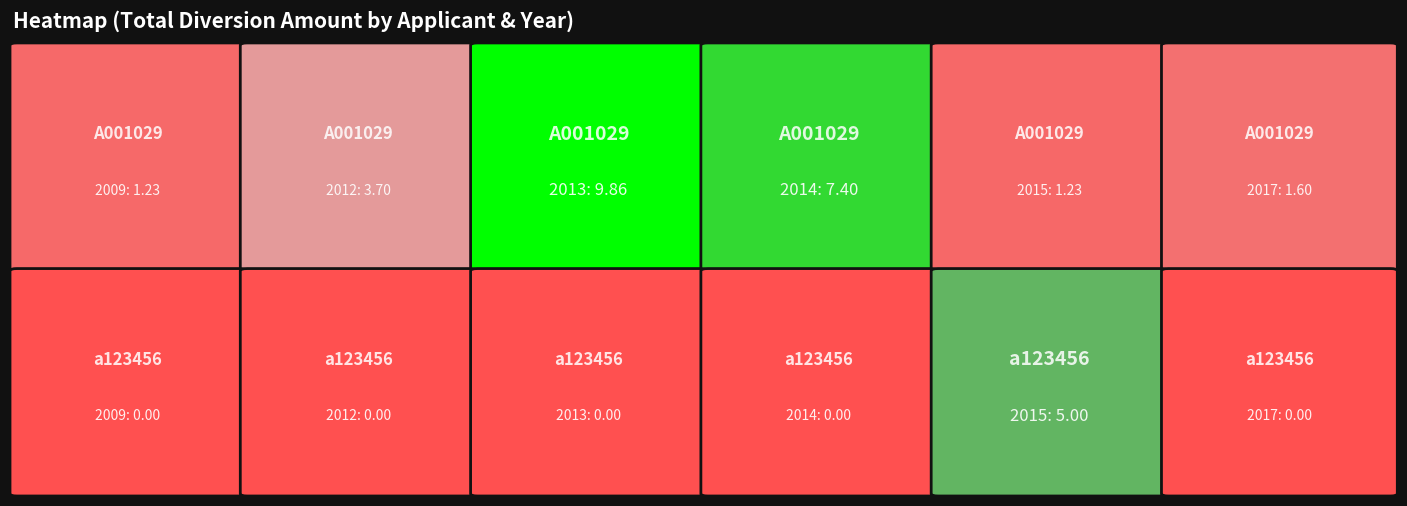

Reading left to right, transcribe all the data shown in this chart.

A001029: 2009=1.2	2012=3.7	2013=9.9	2014=7.4	2015=1.2	2017=1.6
a123456: 2009=0.0	2012=0.0	2013=0.0	2014=0.0	2015=5.0	2017=0.0